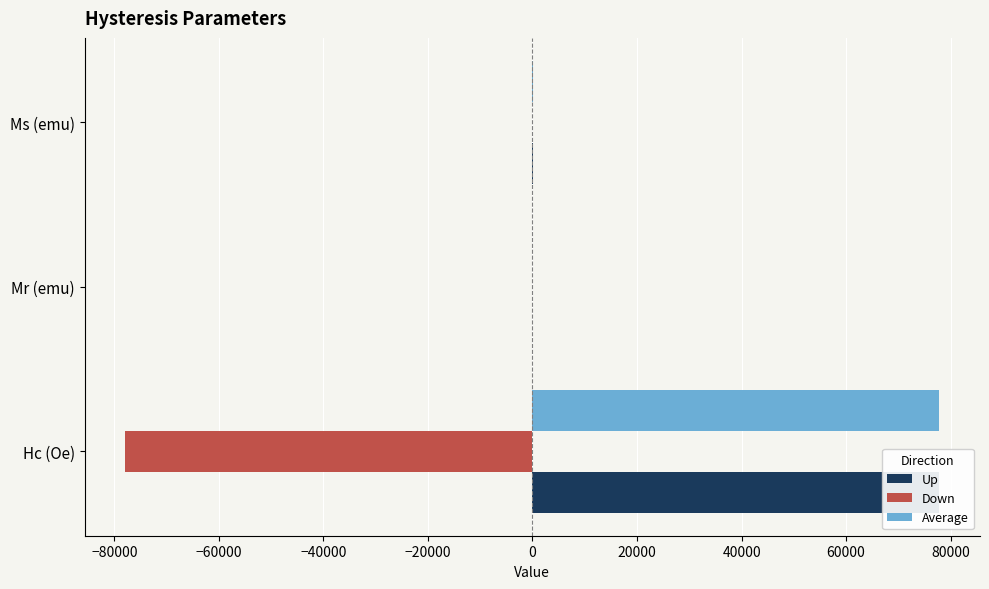

What are all the series names shown in the legend?

Up, Down, Average